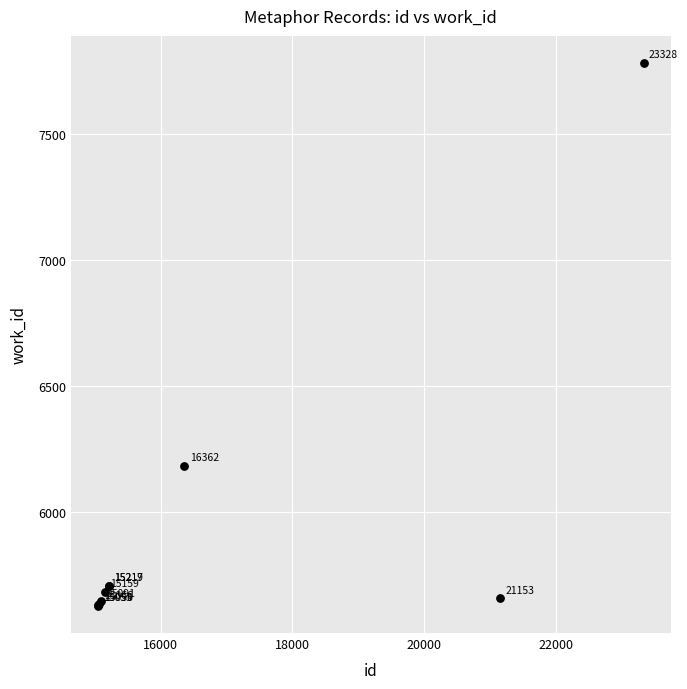

What Y value in the scatter plot is closest to 6704?

6184